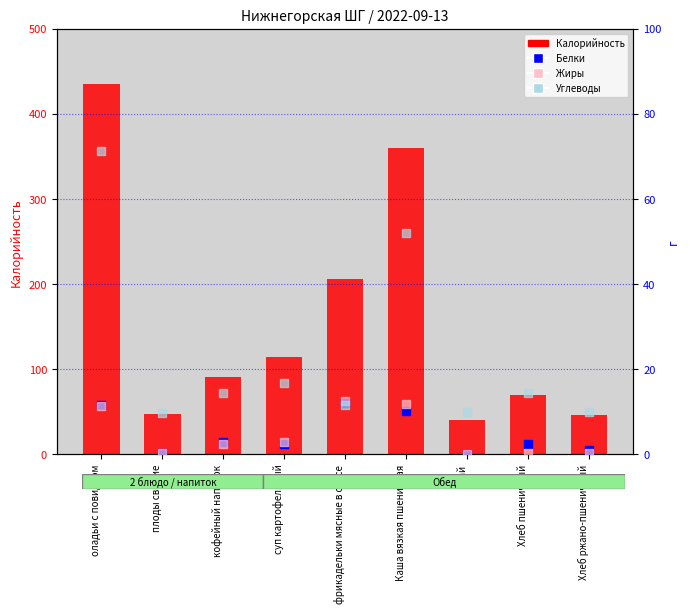

At which category is the sum across all series the highest?

оладьи с повидлом